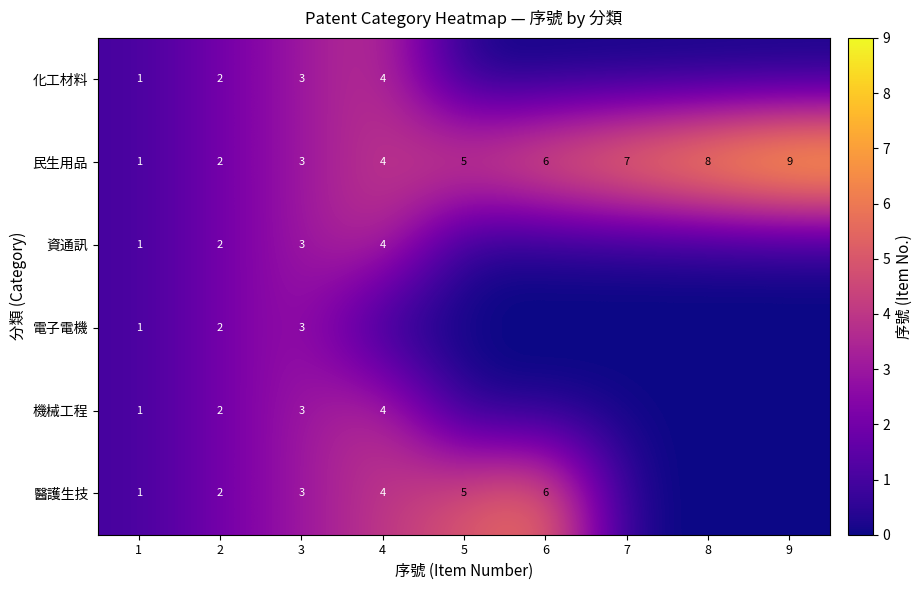

True or false: 民生用品 has a value of 6 at 4.

False